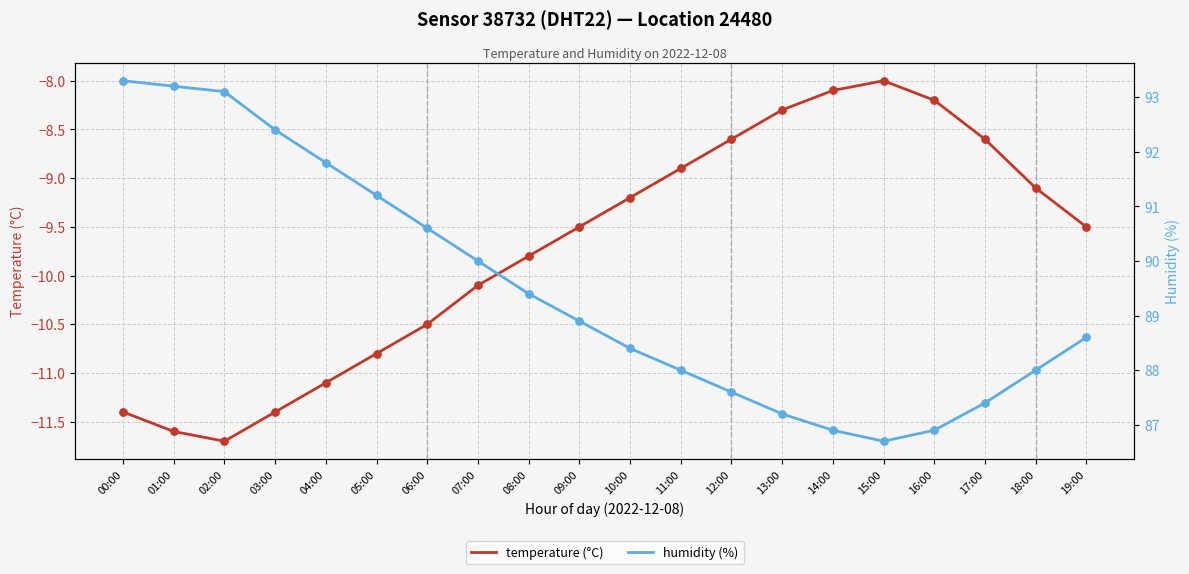

At which category is the sum across all series the highest?

00:00